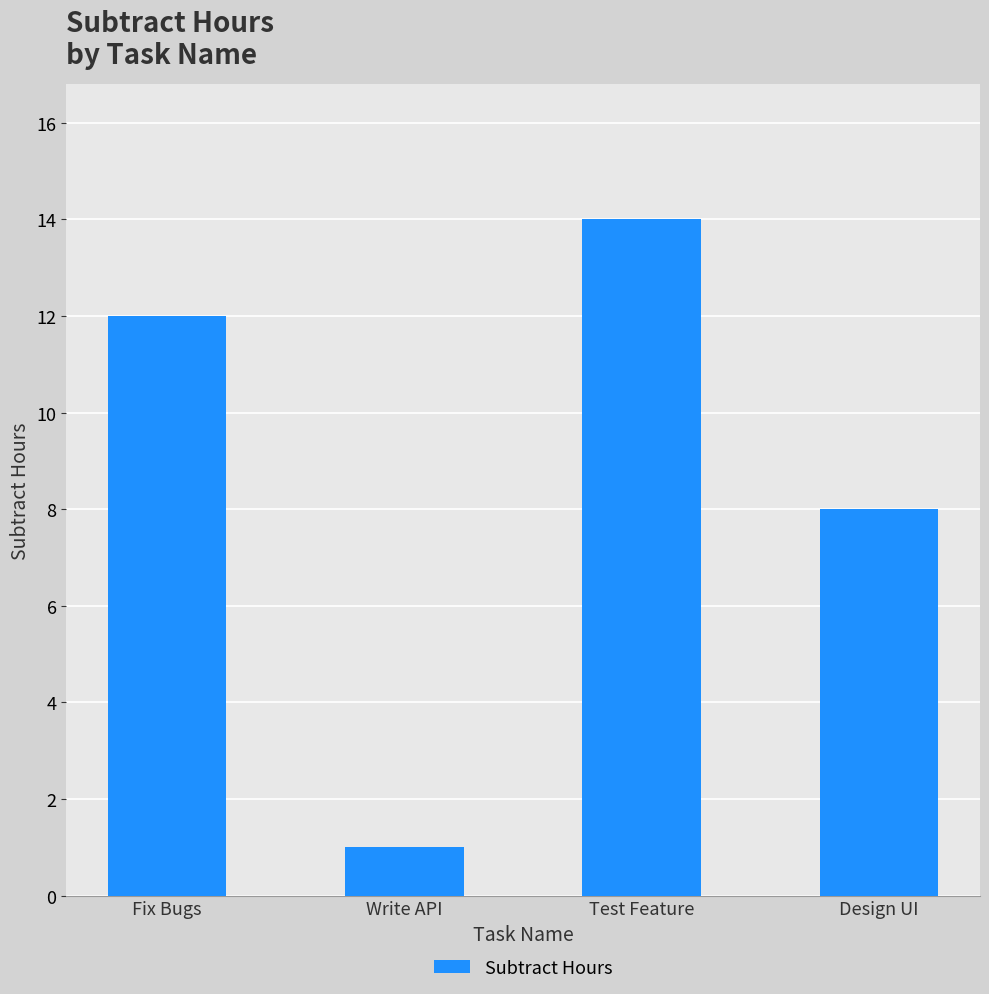

What is the change in value from Write API to Design UI?

+7